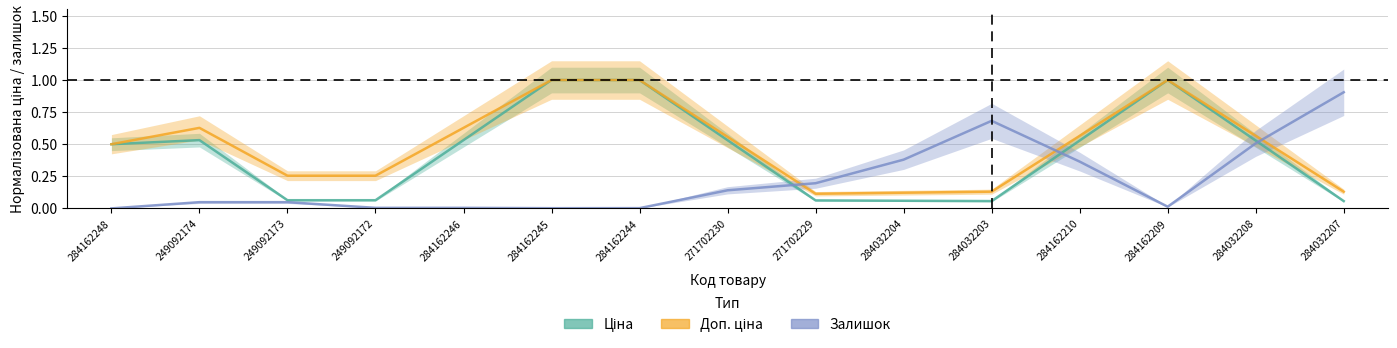

What is the difference between the second highest and minimum values in the Доп. ціна series?

0.9